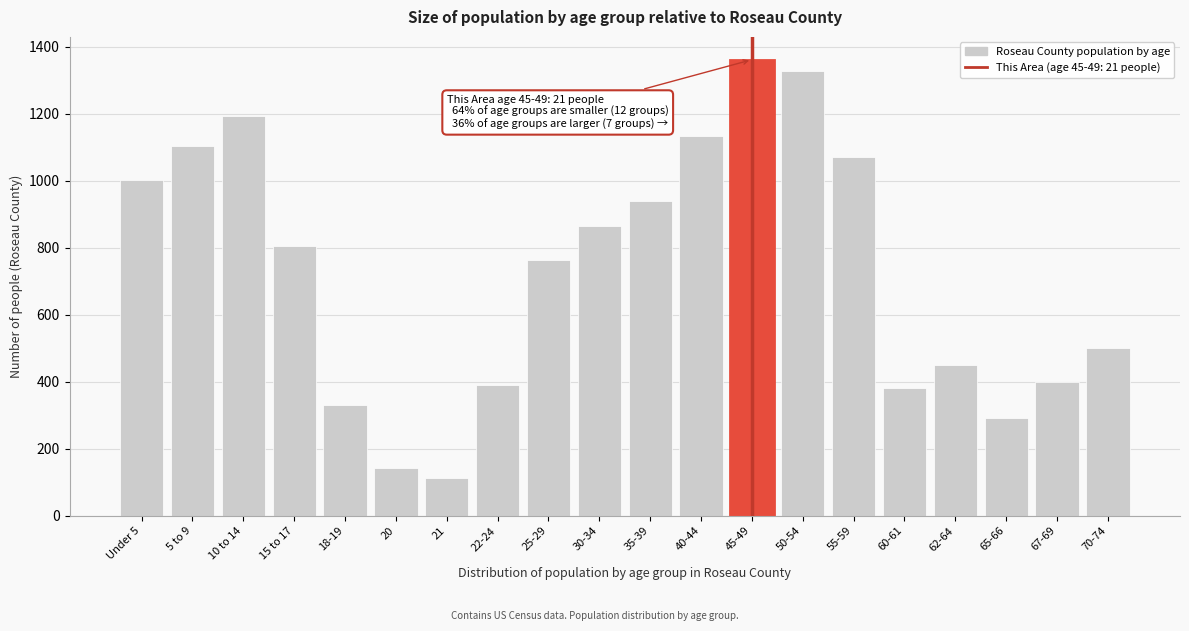

Reading left to right, list all the values displayed in this chart.

1002	1104	1193	805	331	142	114	391	764	864	941	1134	1362	1329	1070	383	450	291	398	502